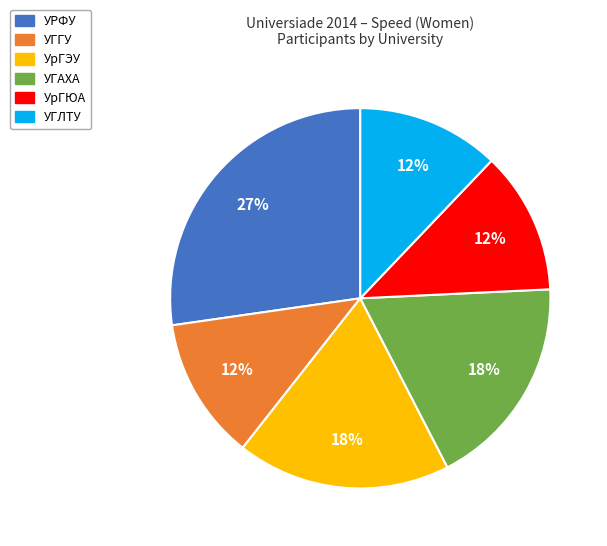

To the nearest percent, what is the combined percentage of УрГЮА and УРФУ?

39%